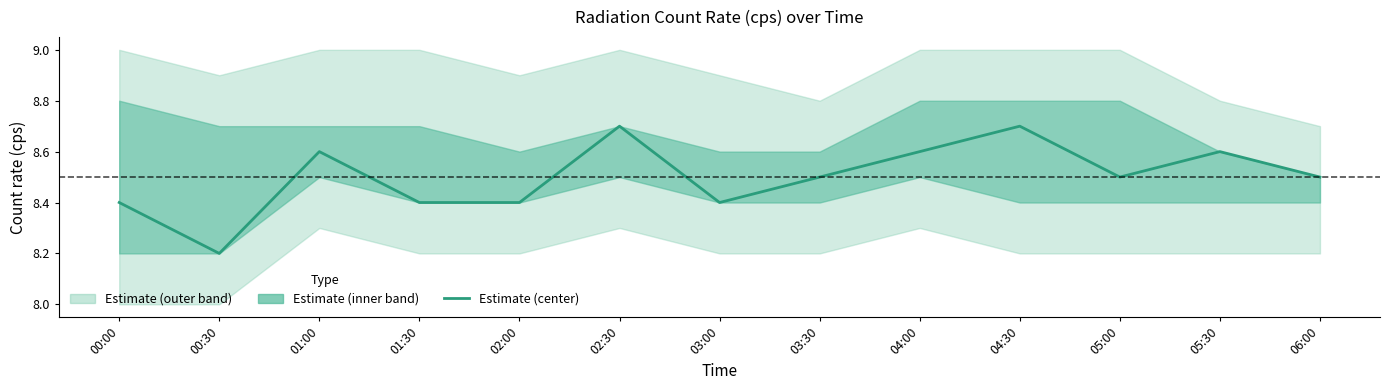

Reading left to right, what are all the values shown in this chart?

00:00=8.4	00:30=8.2	01:00=8.6	01:30=8.4	02:00=8.4	02:30=8.7	03:00=8.4	03:30=8.5	04:00=8.6	04:30=8.7	05:00=8.5	05:30=8.6	06:00=8.5